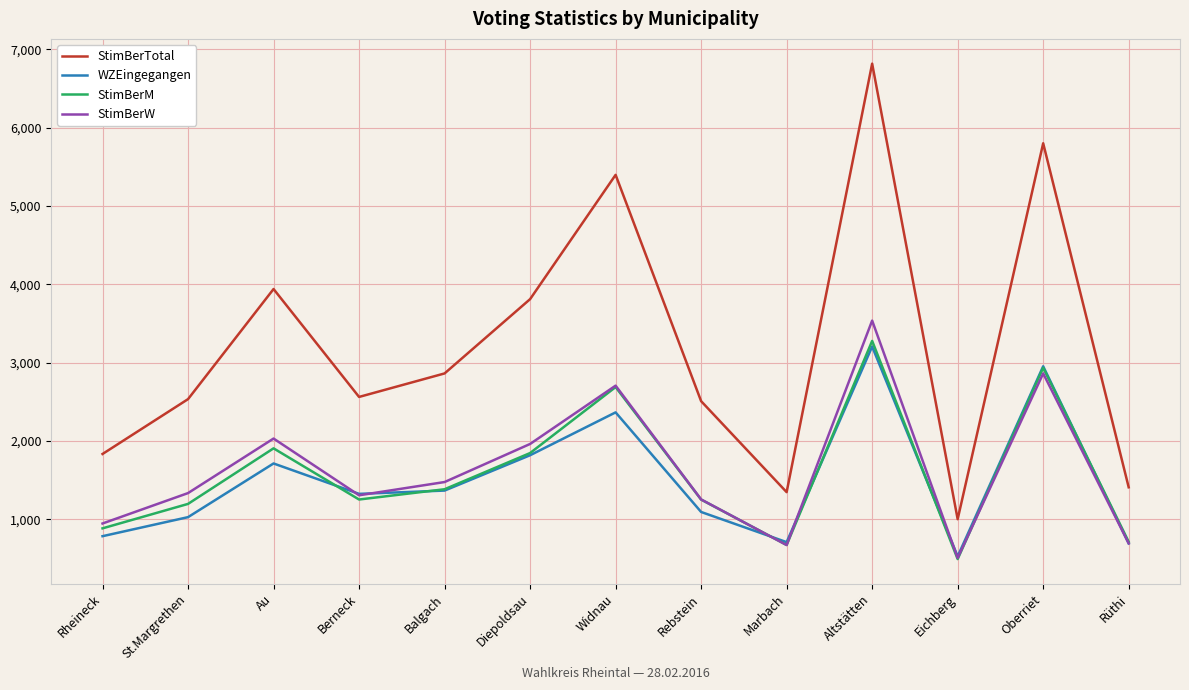

What is the total value across all series at Balgach?

7097